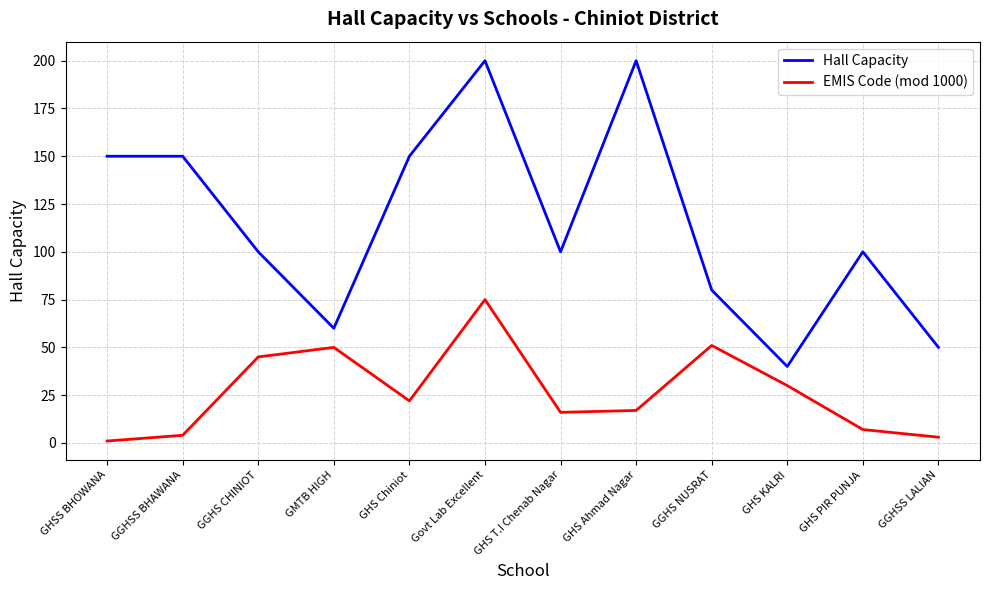

Rank the series by their average value, from highest to lowest.

Hall Capacity, EMIS Code (mod 1000)